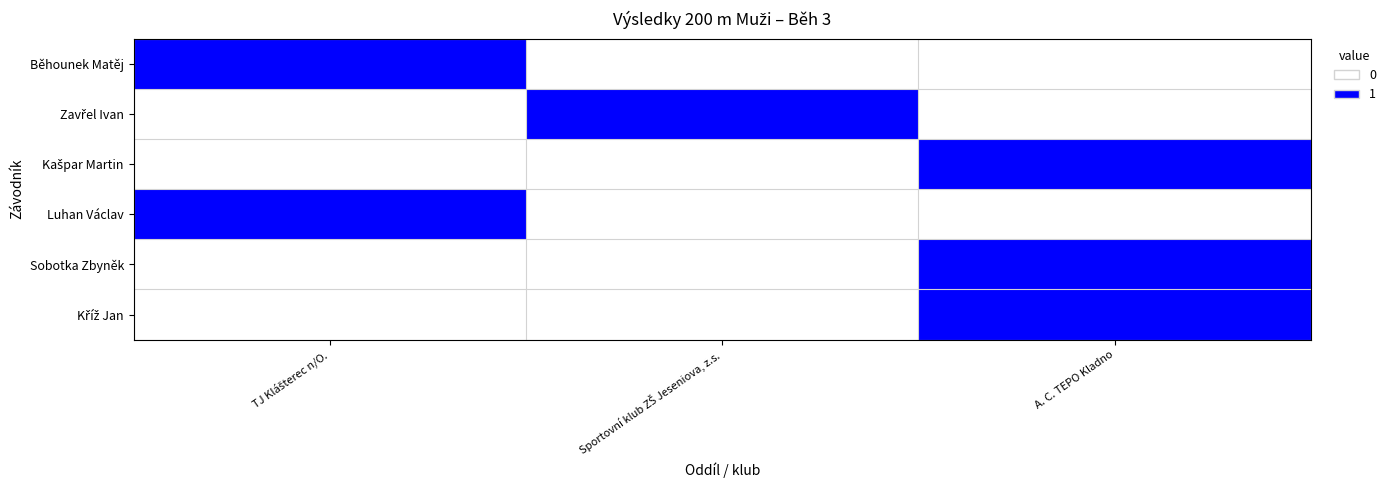

What is the total value across all series at Sportovní klub ZŠ Jeseniova, z.s.?

1